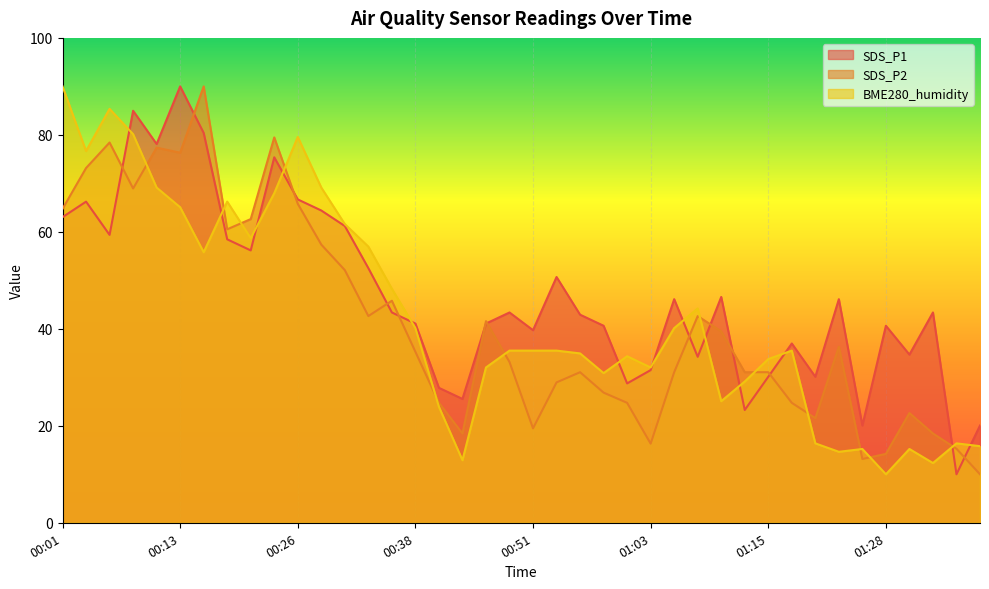

What position from the left is 00:21?

9